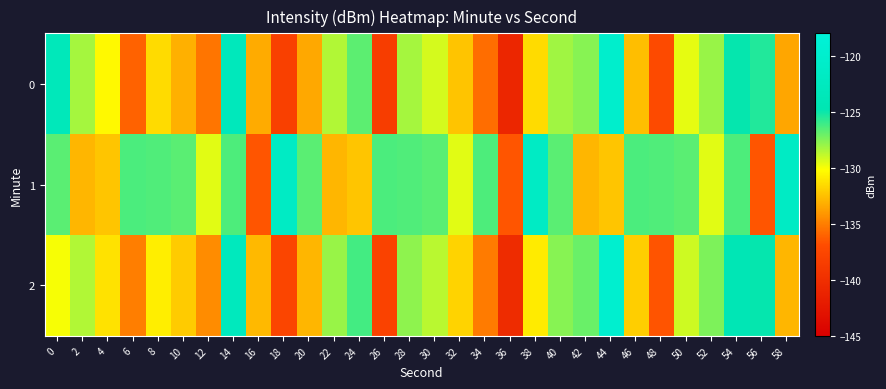

Which series has the largest total across all categories?

1